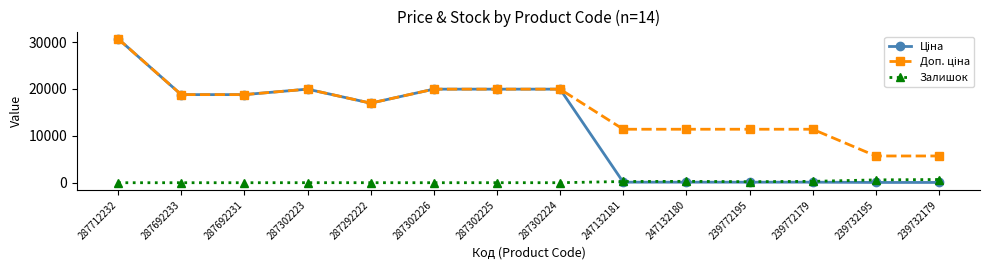

What is the greatest value displayed?

30717.1